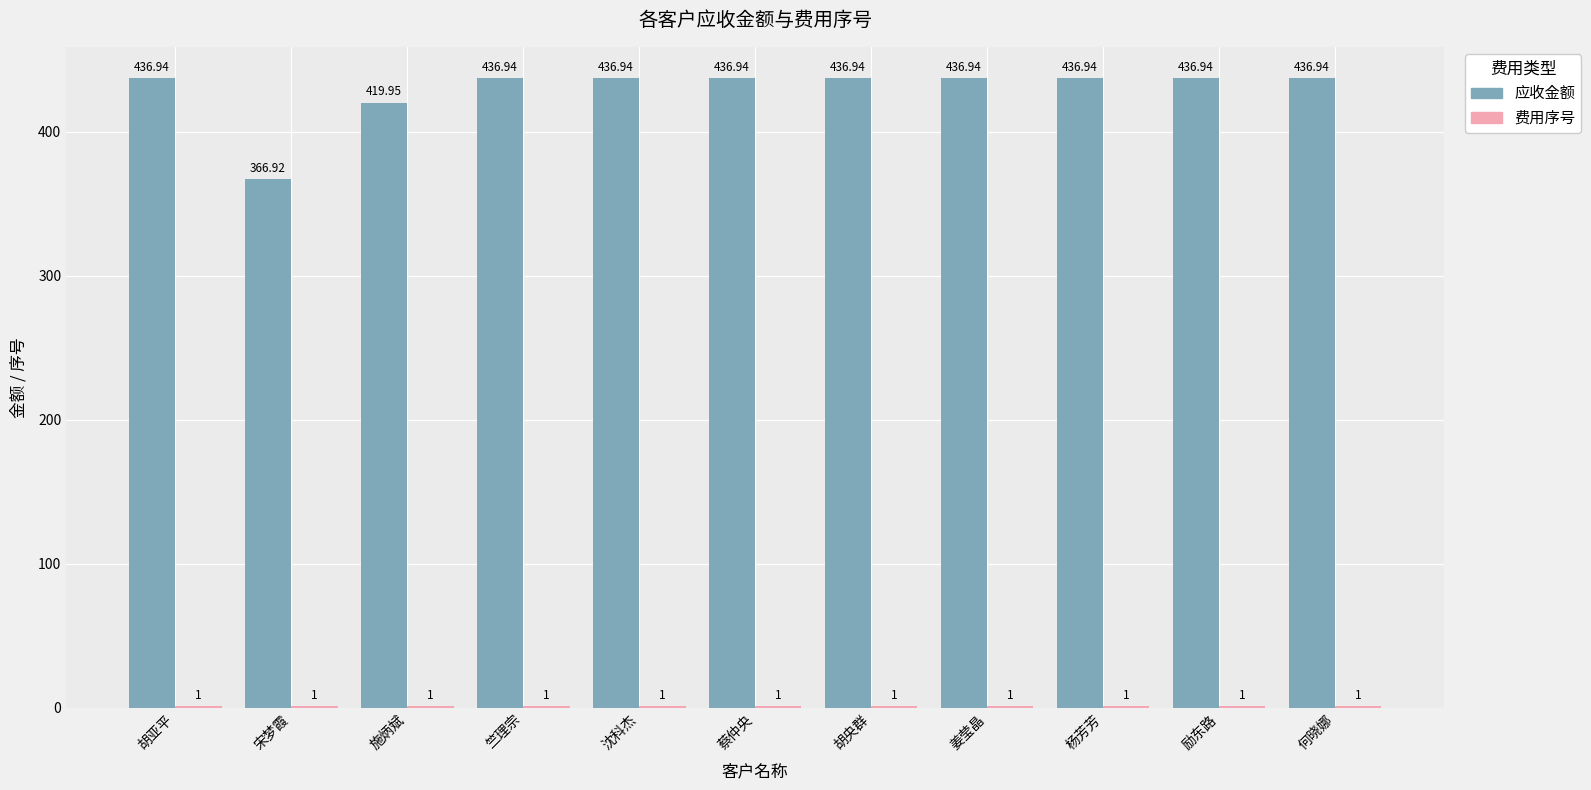

Which series has the largest total across all categories?

应收金额